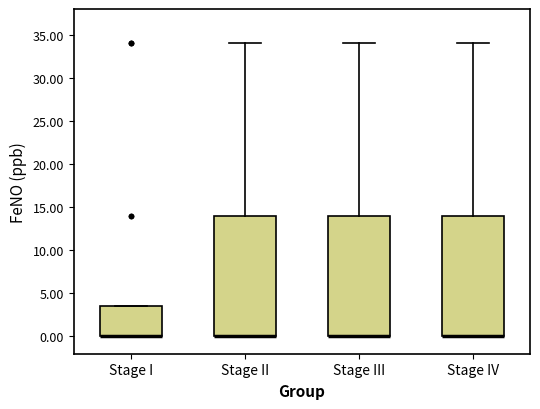

Reading left to right, transcribe this box plot: for each box, give where its median line is, the range the box spans, and where its two whiskers end, as read against the y-axis. The values are not printed on the chart, so give them approximately, as read against the axis.

Stage I: median 0.0 (drawn on the box's lower edge), box 0.0 to 3.5, whiskers 0.0 to 3.5
Stage II: median 0.0 (drawn on the box's lower edge), box 0.0 to 14.0, whiskers 0.0 to 34.0
Stage III: median 0.0 (drawn on the box's lower edge), box 0.0 to 14.0, whiskers 0.0 to 34.0
Stage IV: median 0.0 (drawn on the box's lower edge), box 0.0 to 14.0, whiskers 0.0 to 34.0